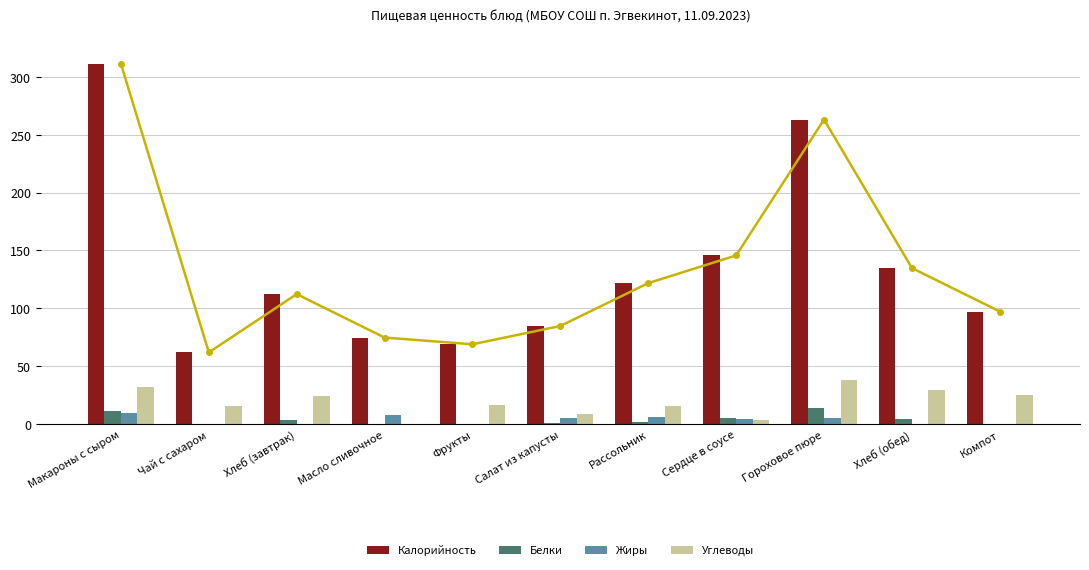

How many groups of bars are there?

11